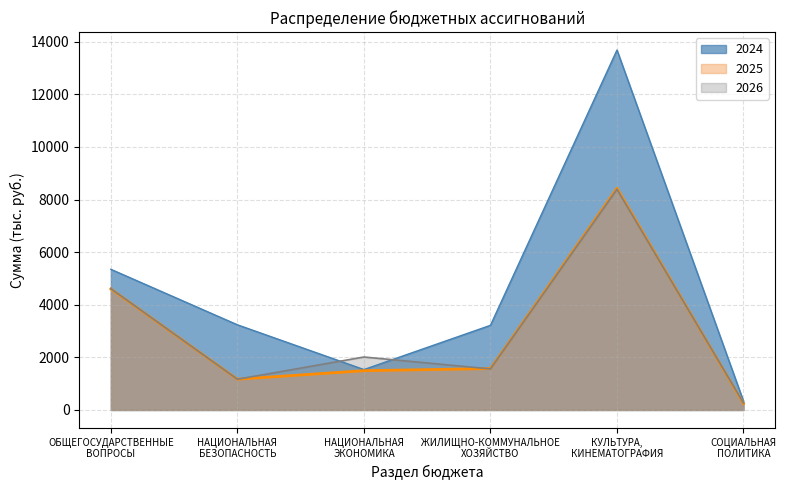

List the labels in order of 2024 value, largest first.

КУЛЬТУРА,
КИНЕМАТОГРАФИЯ, ОБЩЕГОСУДАРСТВЕННЫЕ
ВОПРОСЫ, НАЦИОНАЛЬНАЯ
БЕЗОПАСНОСТЬ, ЖИЛИЩНО-КОММУНАЛЬНОЕ
ХОЗЯЙСТВО, НАЦИОНАЛЬНАЯ
ЭКОНОМИКА, СОЦИАЛЬНАЯ
ПОЛИТИКА